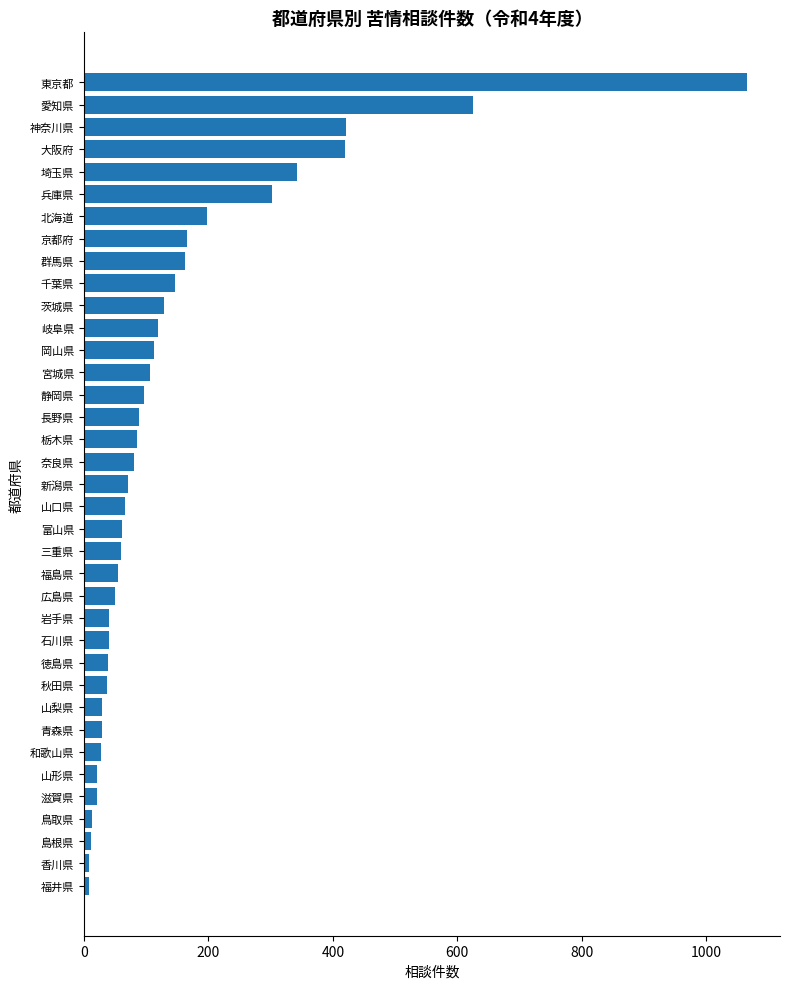

What is the difference between the maximum and minimum values?

1057